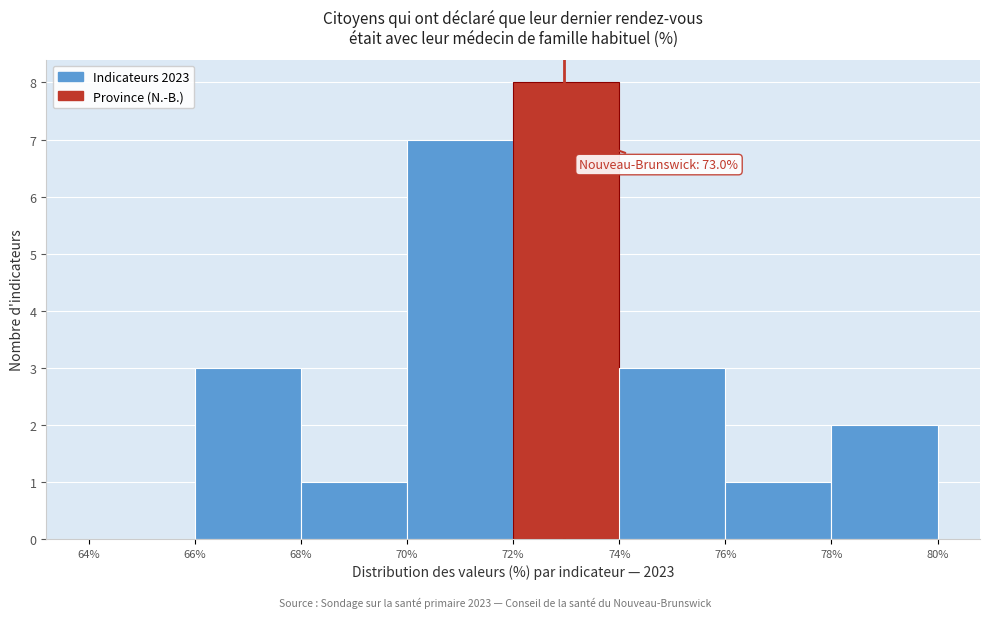

Which range on the x-axis has the tallest bar?

72% to 74%